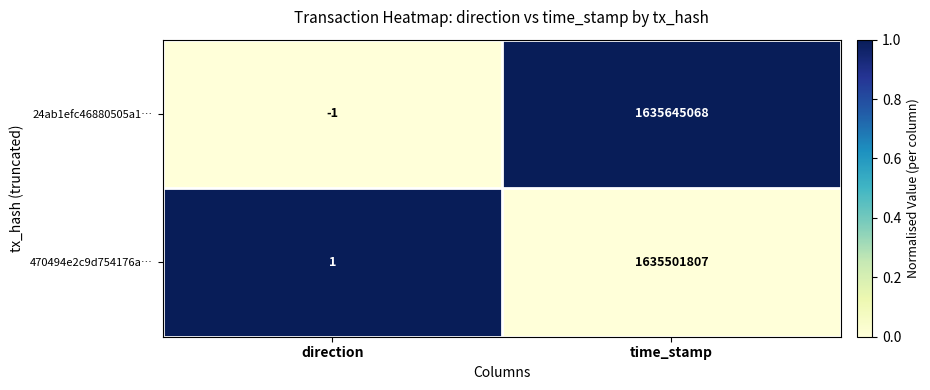

At which label is 470494e2c9d754176a… closest to 817750904?

direction